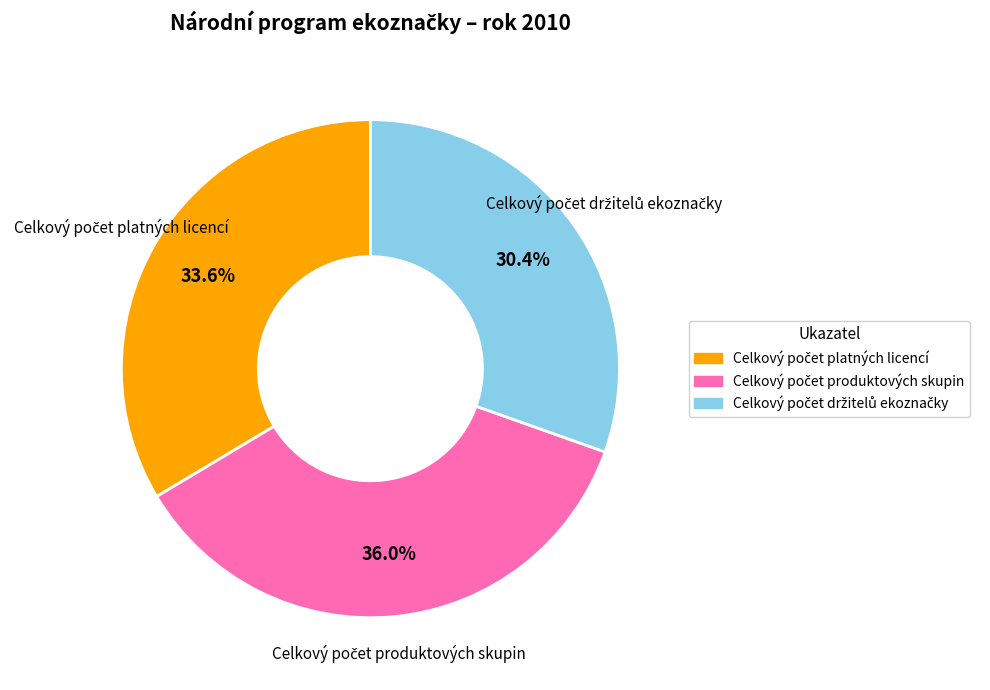

Is there a majority slice in this chart?

No